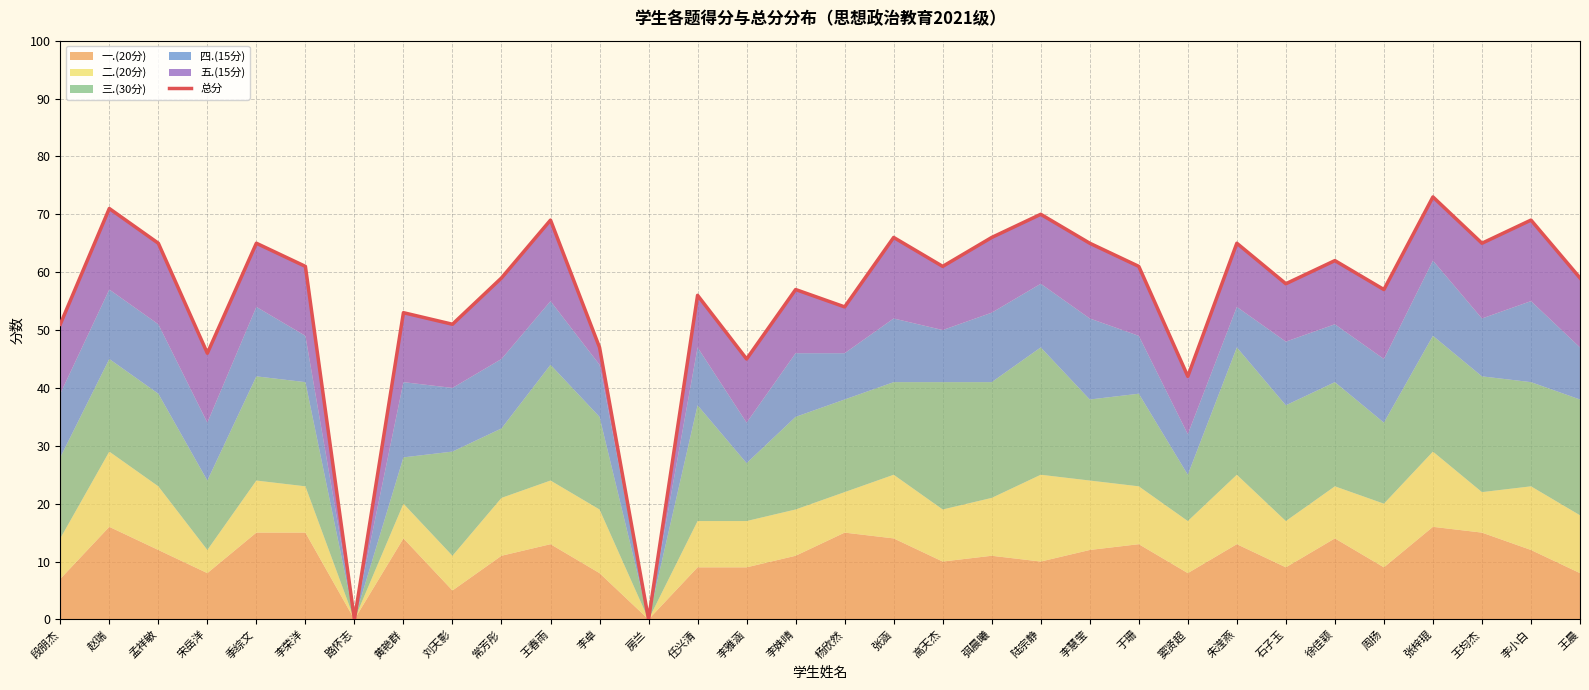

True or false: the data shows 35 at 王春雨.

False